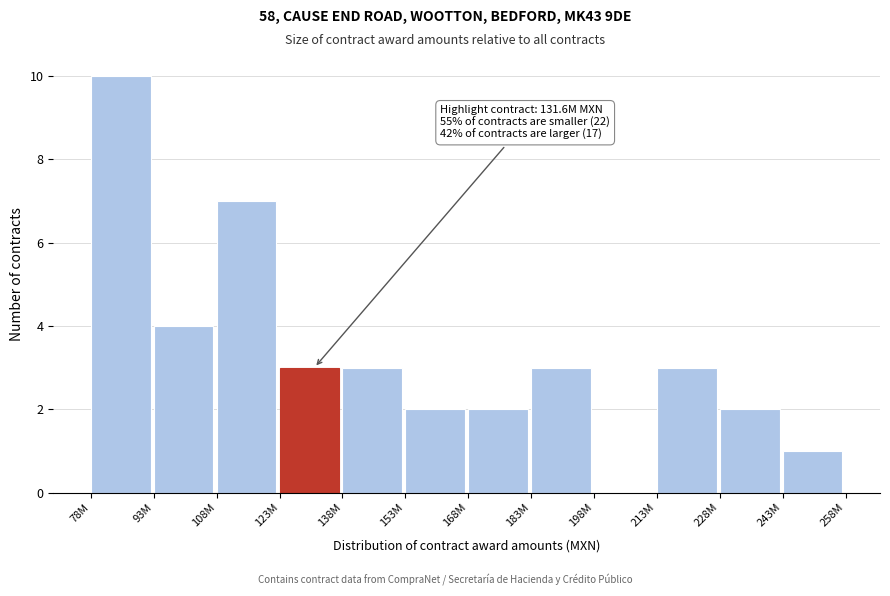

Reading left to right, list all the values displayed in this chart.

78M=10	93M=4	108M=7	123M=3	138M=3	153M=2	168M=2	183M=3	198M=0	213M=3	228M=2	243M=1